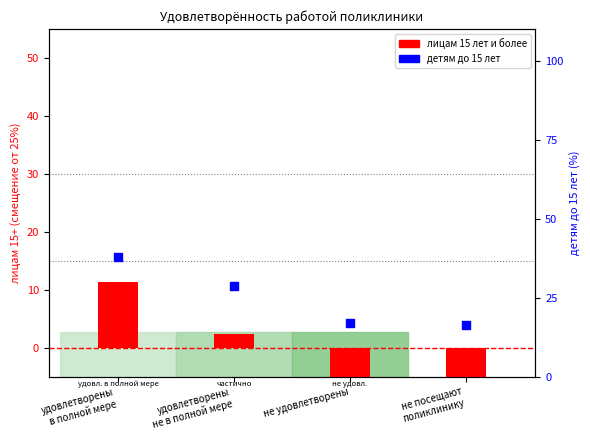

Which series reaches the maximum Y coordinate?

детям до 15 лет